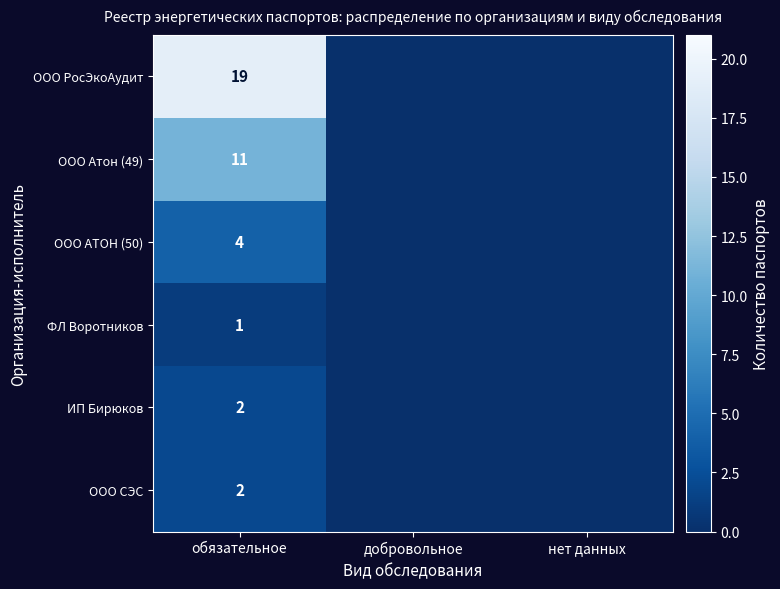

True or false: ООО РосЭкоАудит has a value of 19 at обязательное.

True